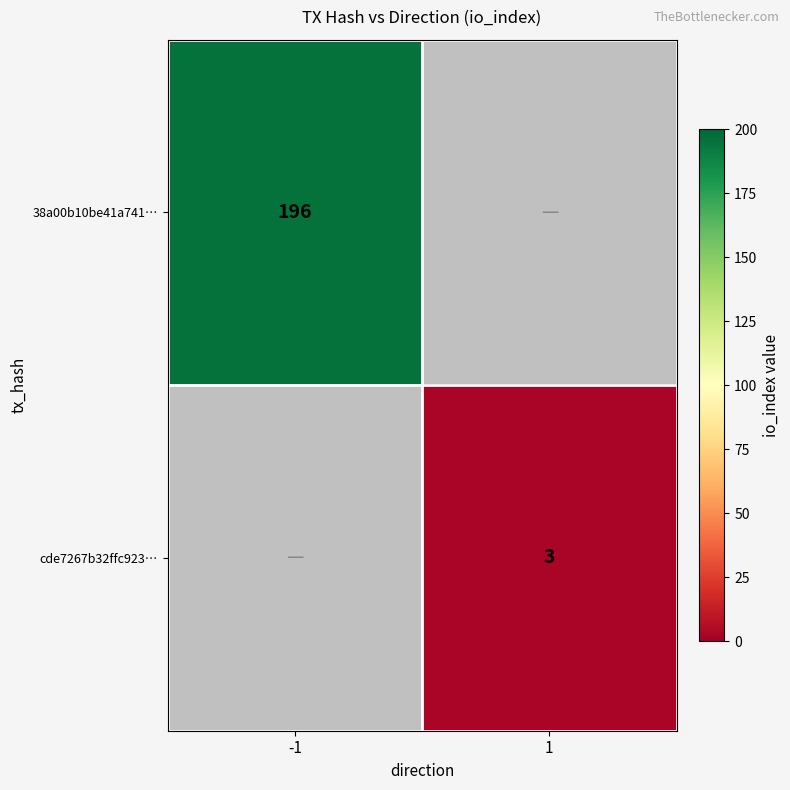

True or false: 38a00b10be41a741… has a value of 196 at -1.

True